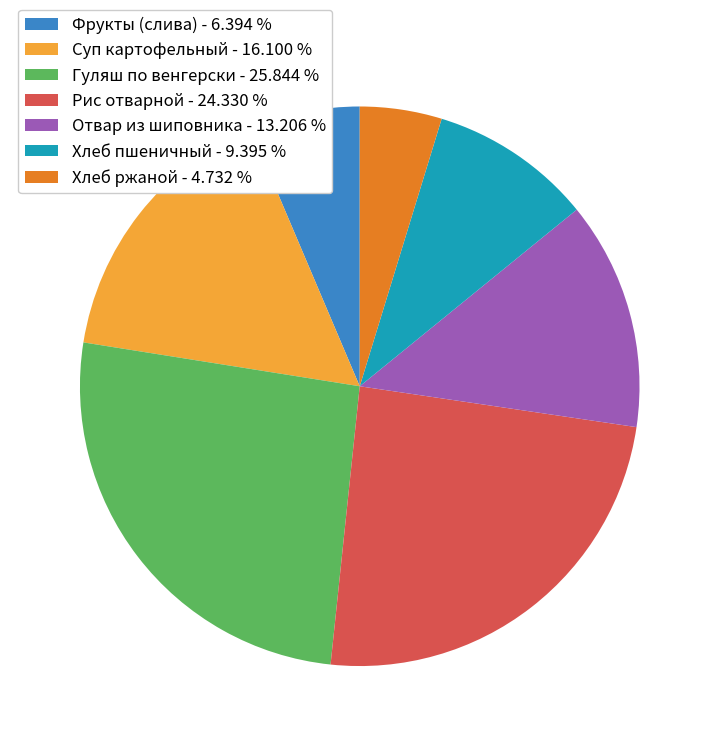

Count the number of slices in the pie.

7